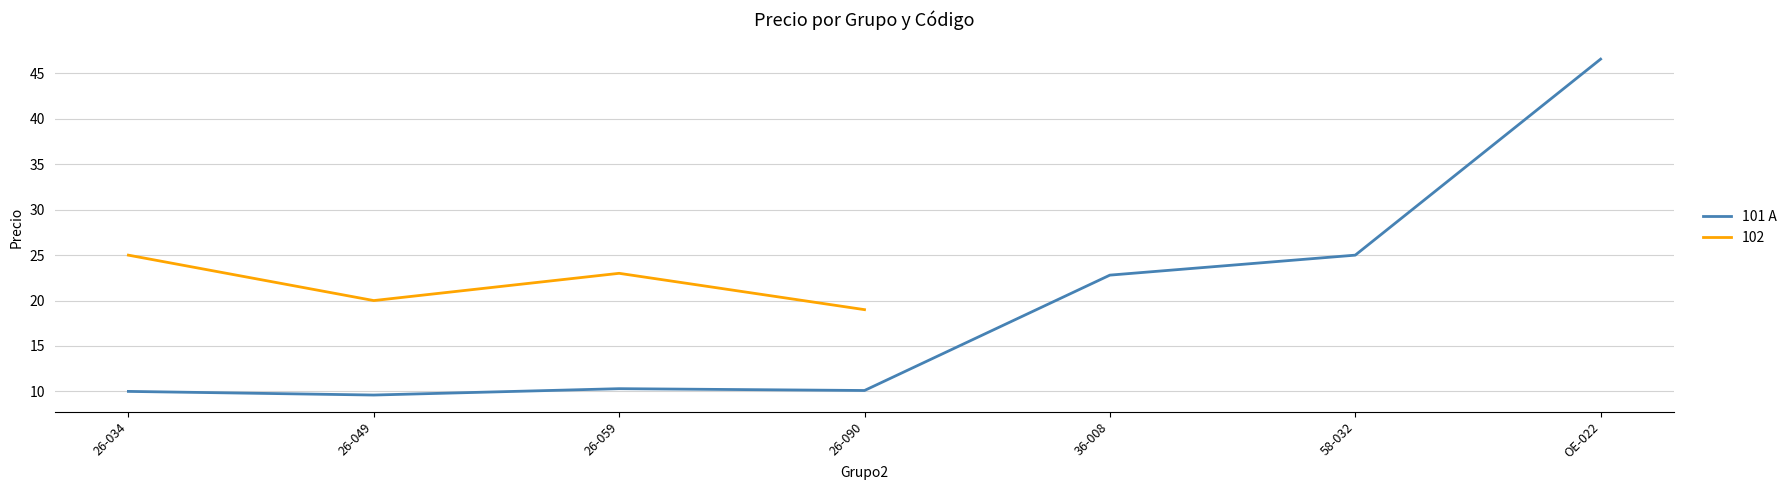

Which has a higher value, 58-032 or 26-059?

58-032